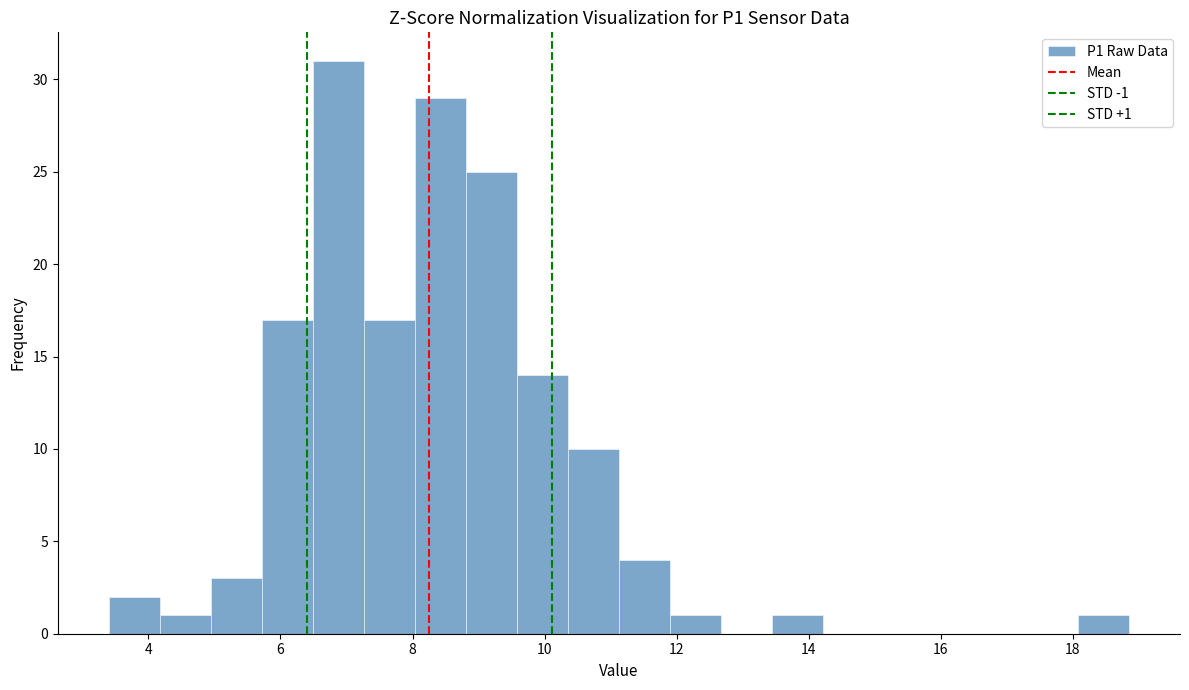

Read against the x-axis, roughly where is the centre of the tallest bar?

6.8